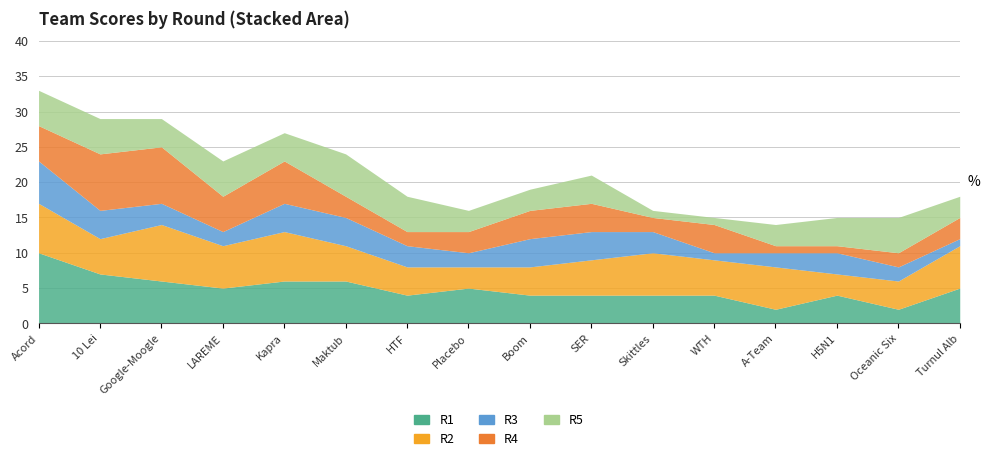

What value does the R1 series have at 10 Lei?

7